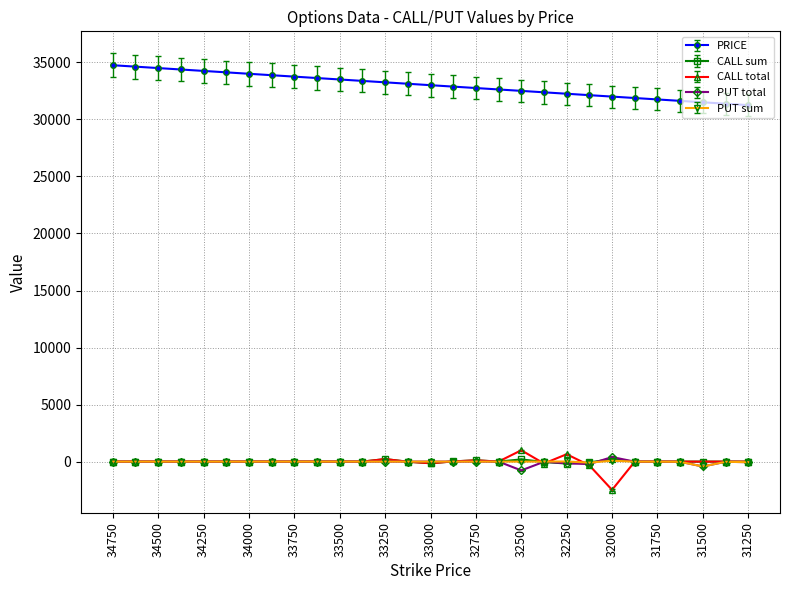

Which series has the largest total across all categories?

PRICE